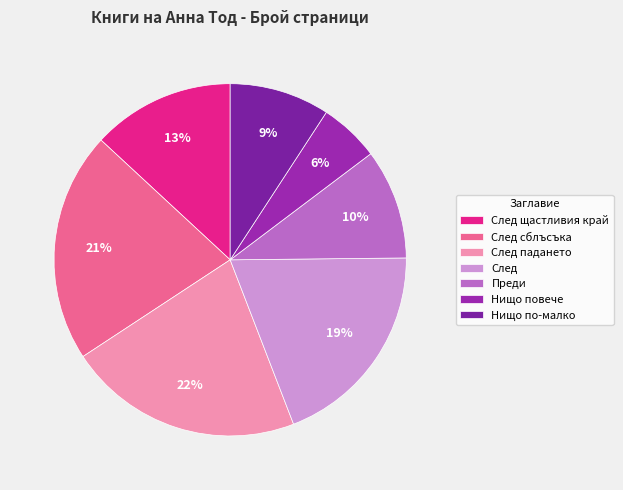

Count the number of slices in the pie.

7